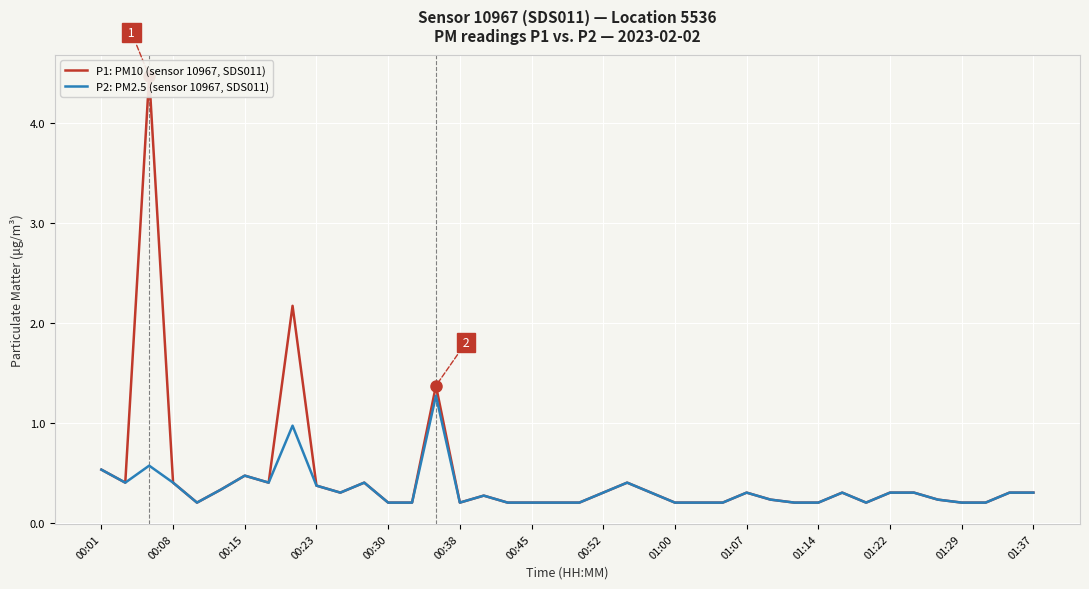

True or false: P1: PM10 (sensor 10967, SDS011) and P2: PM2.5 (sensor 10967, SDS011) intersect in this chart.

False